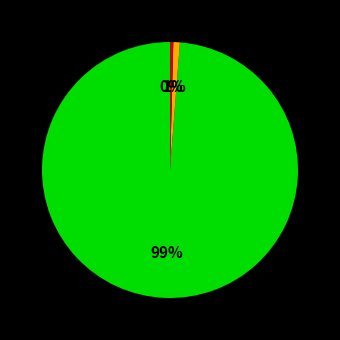

To the nearest percent, what is the average slice percentage?

33%